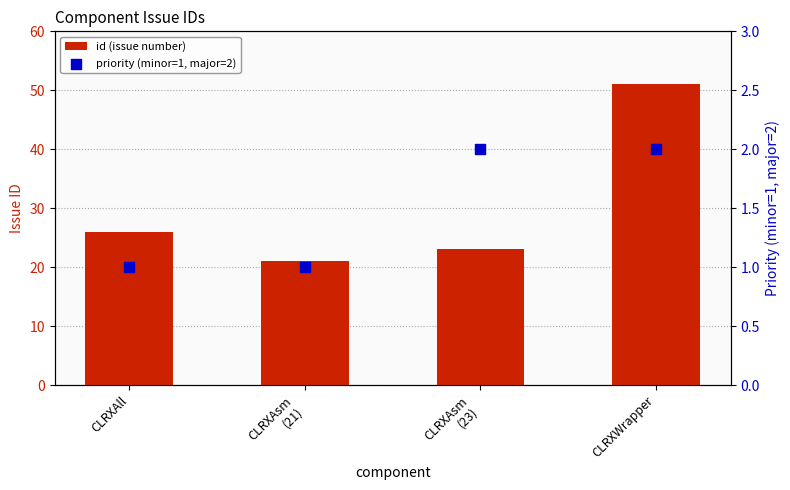

What is the total value across all series at CLRXAll?

27